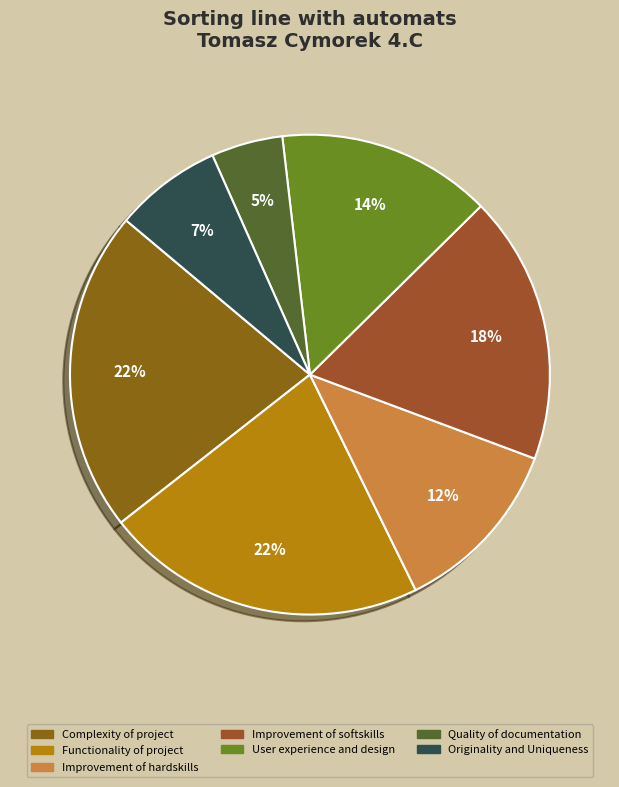

True or false: Complexity of project accounts for 16% of the total.

False